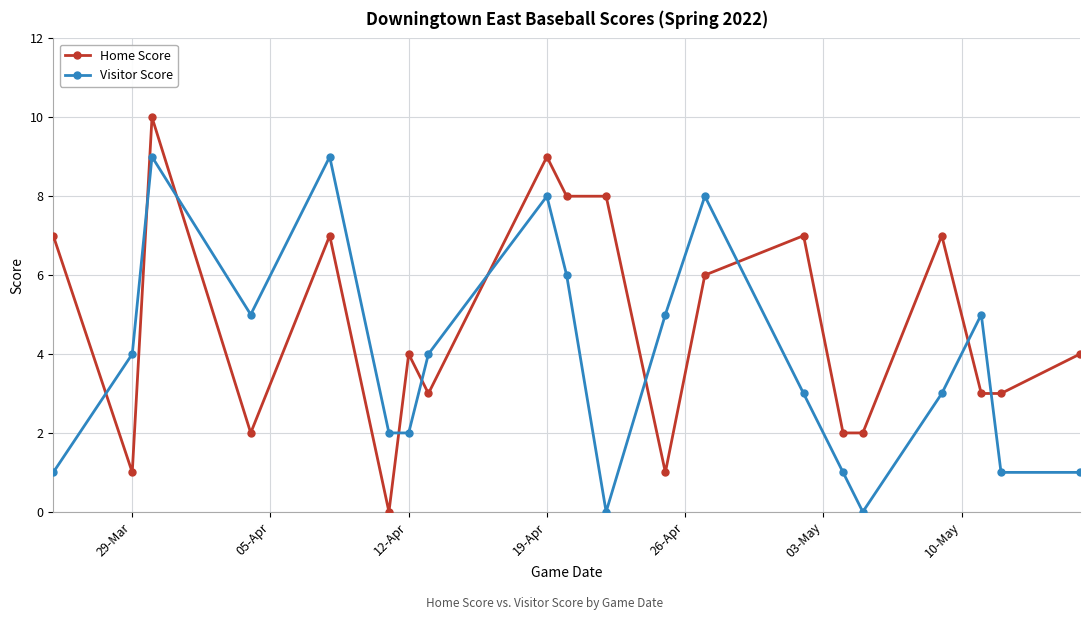

What is the greatest value displayed?

10